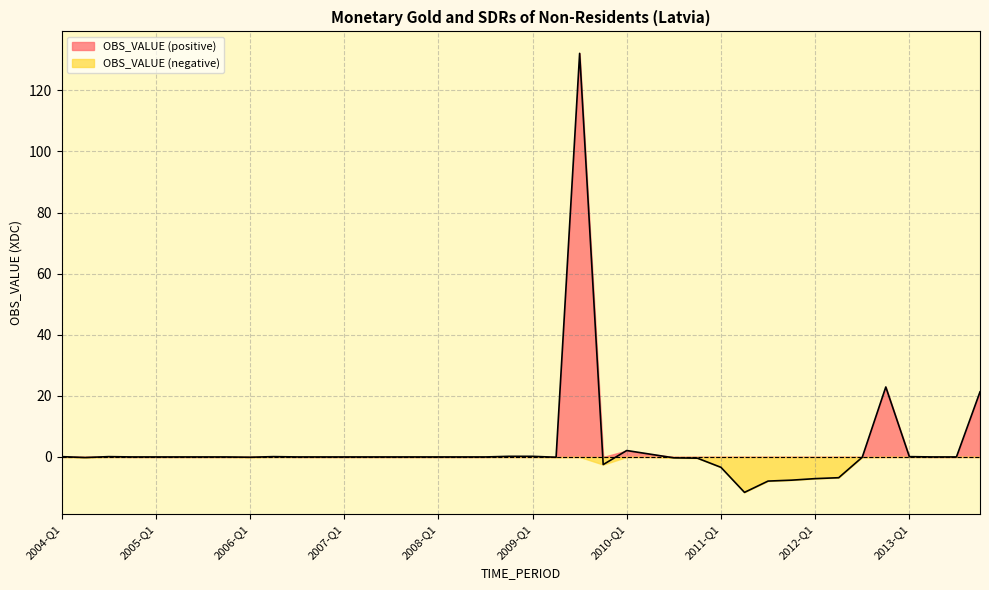

How many points are lower than both their immediate neighbors (excluding endpoints)?

5